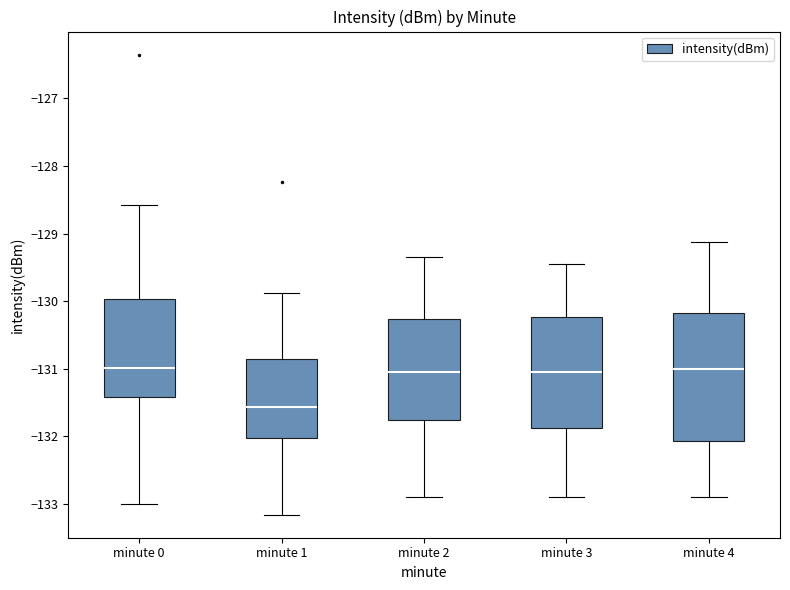

Reading left to right, transcribe this box plot: for each box, give where its median line is, the range the box spans, and where its two whiskers end, as read against the y-axis. The values are not printed on the chart, so give them approximately, as read against the axis.

minute 0: median -131.0, box -131.4 to -130.0, whiskers -133.0 to -128.6
minute 1: median -131.6, box -132.0 to -130.9, whiskers -133.2 to -129.9
minute 2: median -131.1, box -131.8 to -130.3, whiskers -132.9 to -129.3
minute 3: median -131.1, box -131.9 to -130.2, whiskers -132.9 to -129.5
minute 4: median -131.0, box -132.1 to -130.2, whiskers -132.9 to -129.1